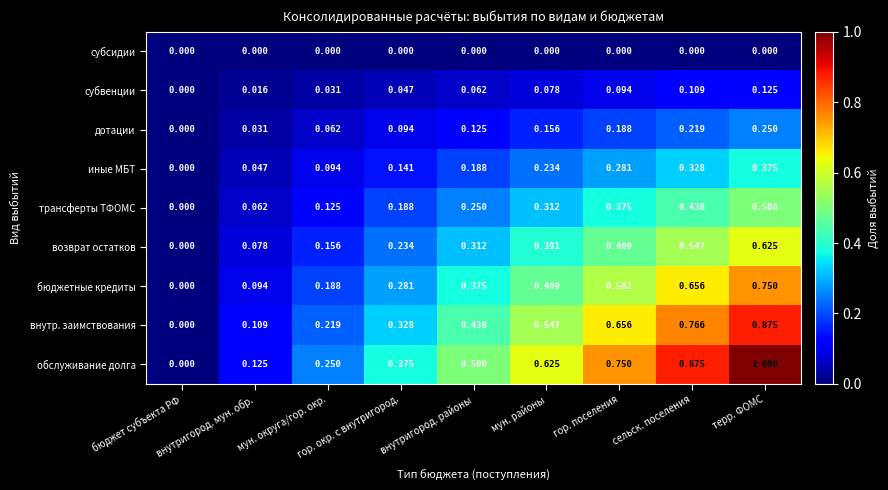

List the series in order of their peak value, highest first.

обслуживание долга, внутр. заимствования, бюджетные кредиты, возврат остатков, трансферты ТФОМС, иные МБТ, дотации, субвенции, субсидии